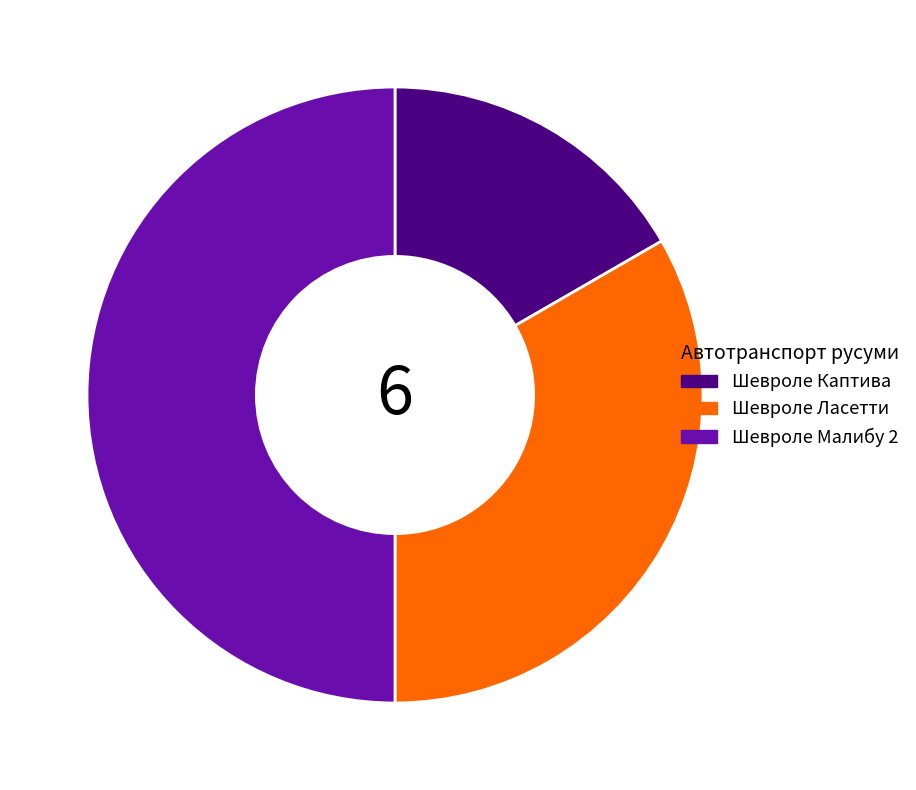

How many segments does this pie chart have?

3